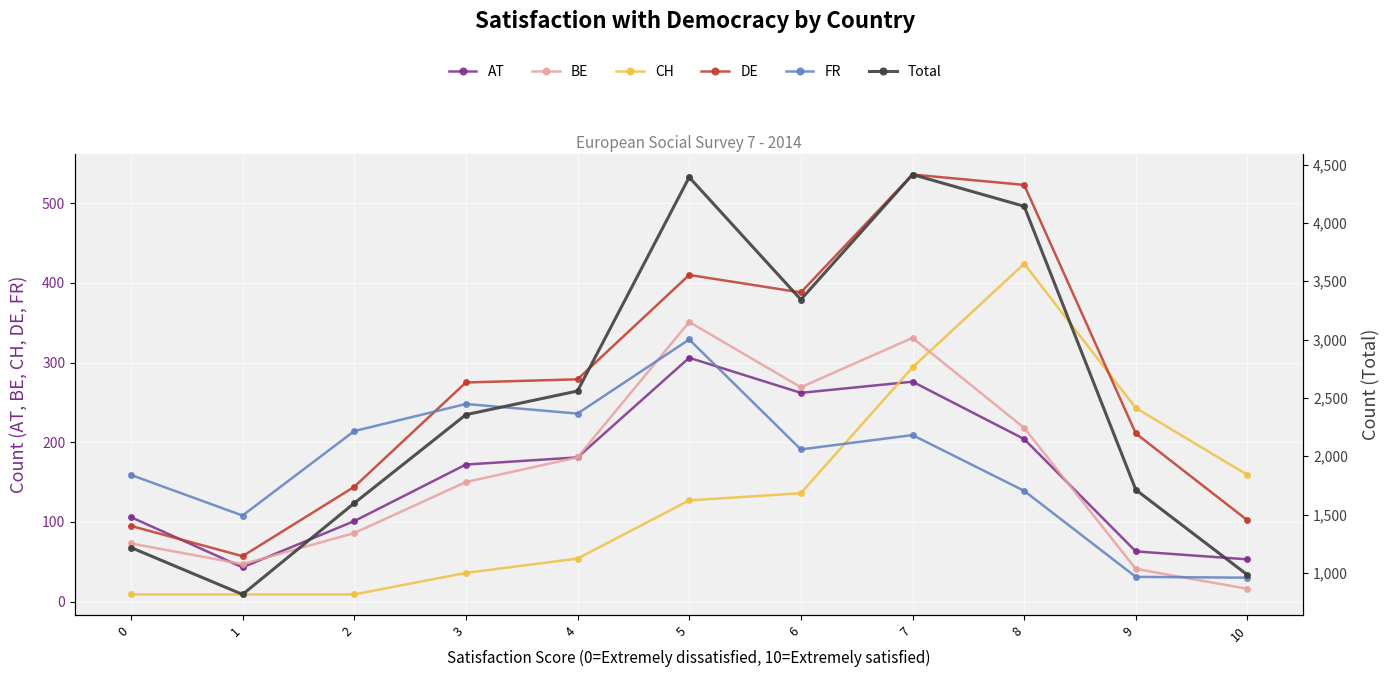

How many lines are shown in the chart?

6